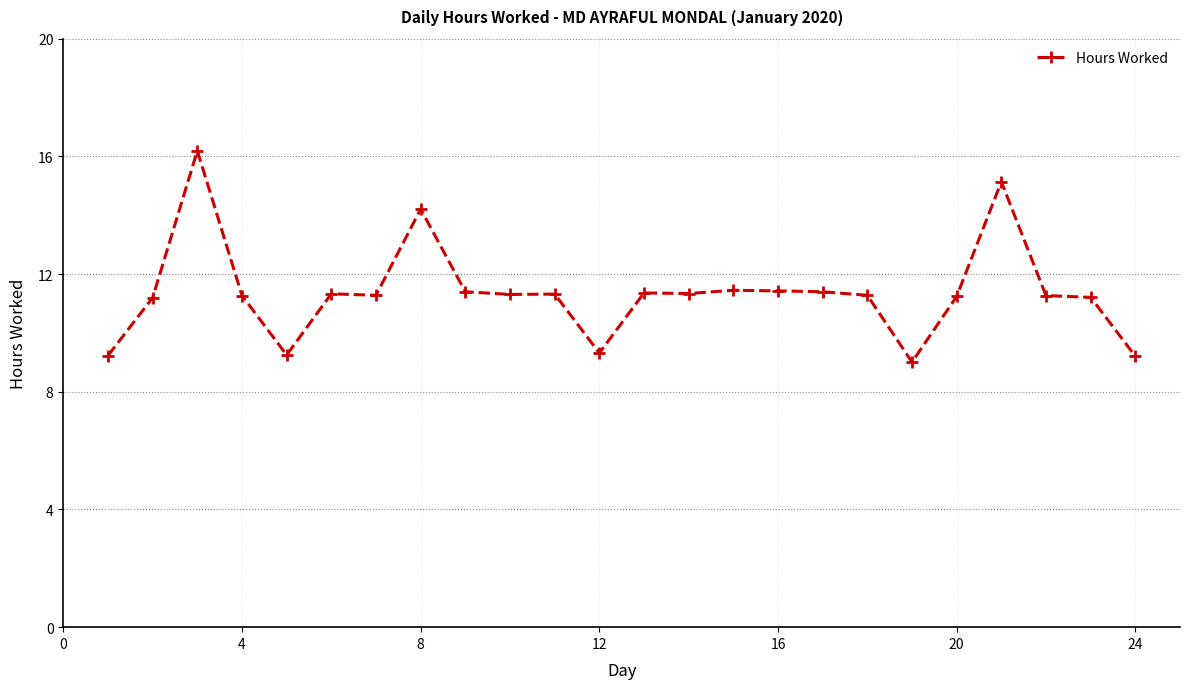

What is the difference between the second highest and minimum values?

6.1